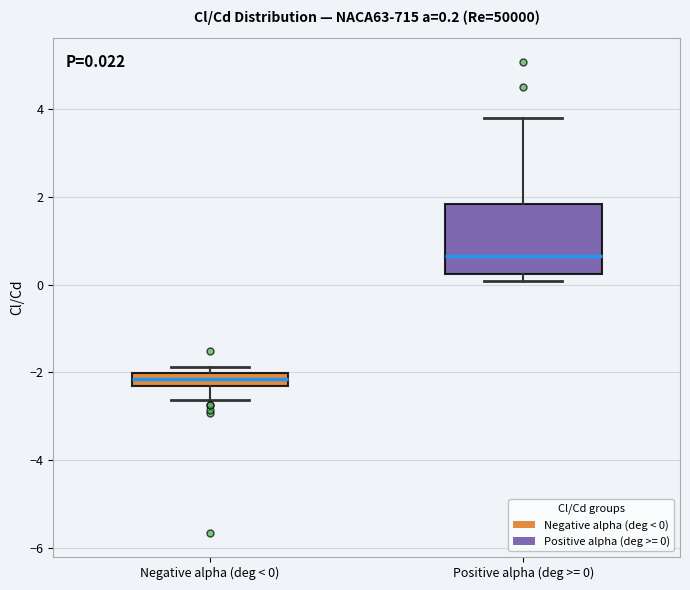

Which box's median line is the highest?

Positive alpha (deg >= 0)